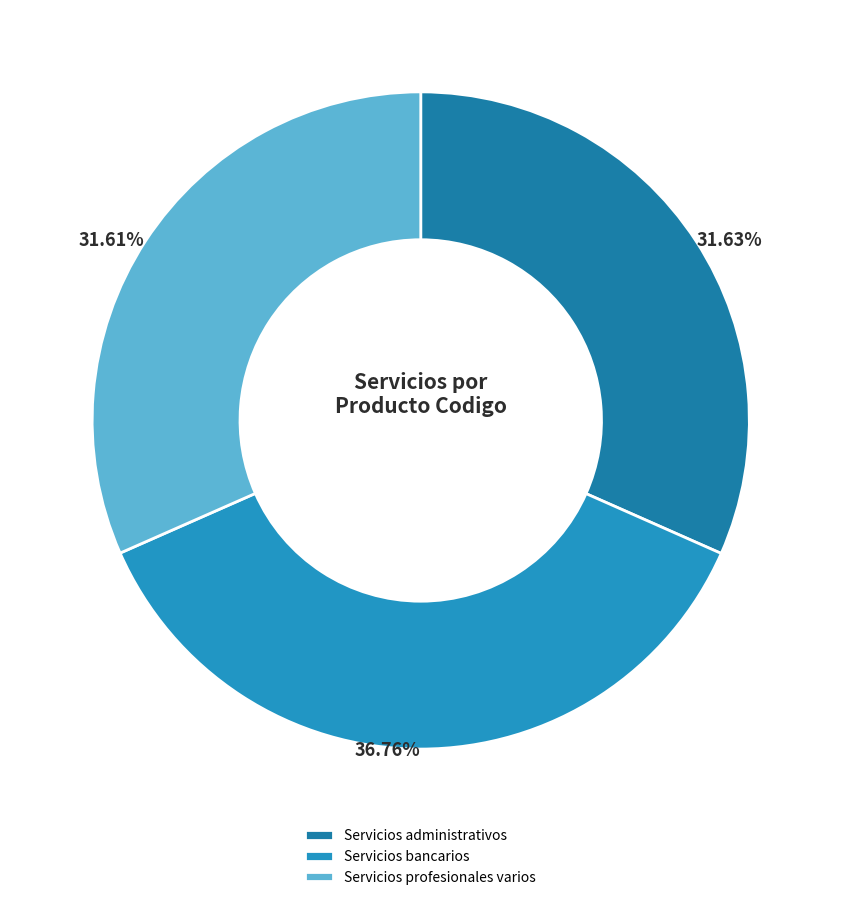

Do Servicios bancarios and Servicios administrativos together represent more than half of the pie?

Yes